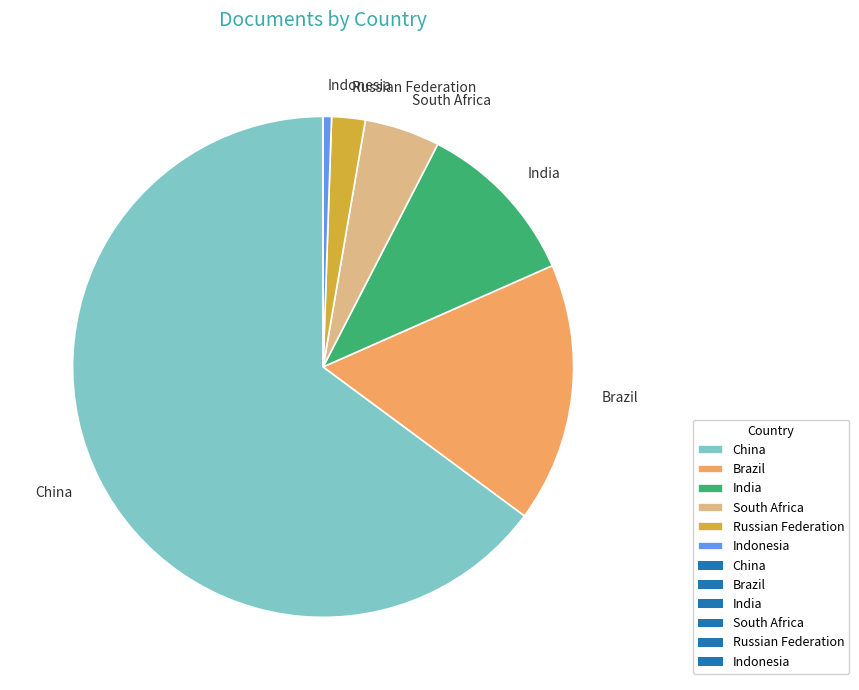

What is the largest slice in the pie chart?

China